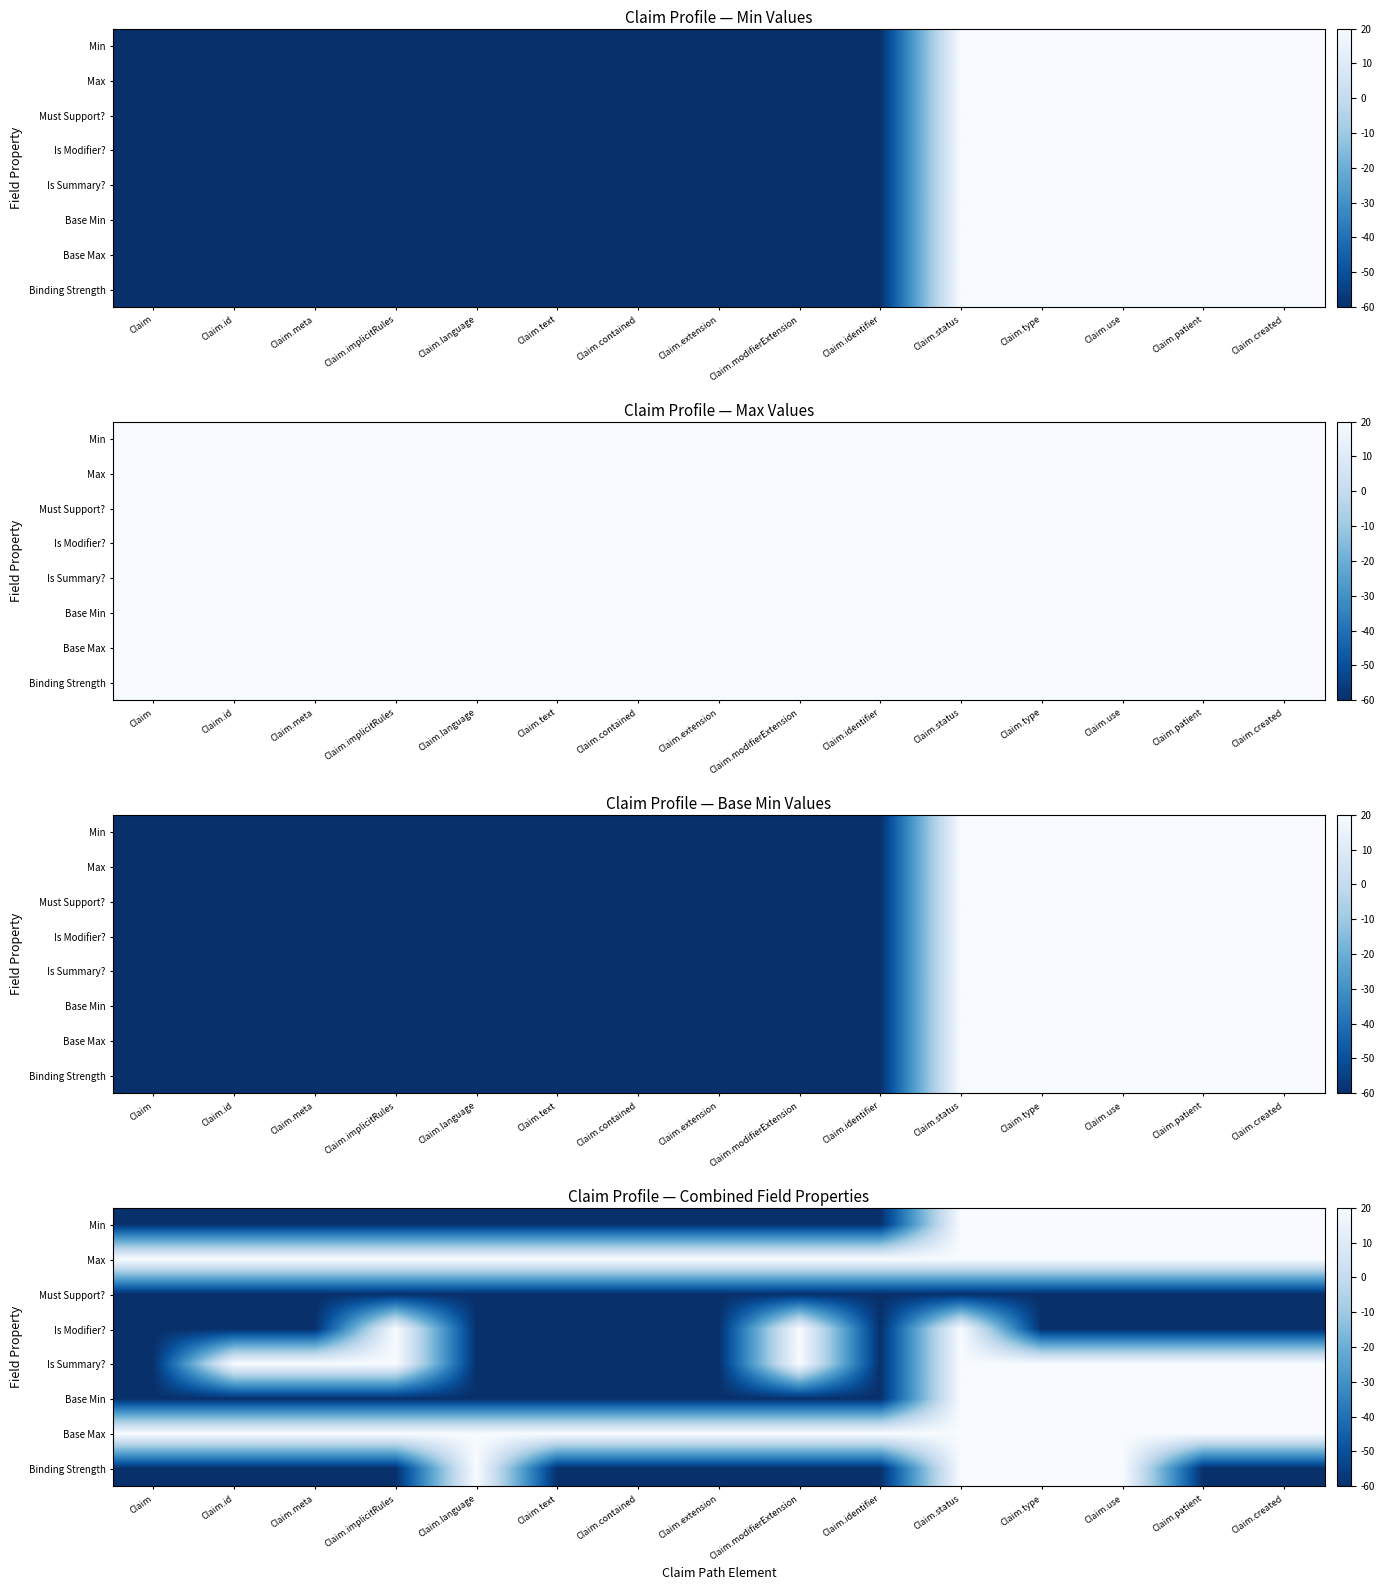

At how many categories does at least one series exceed -6?

15